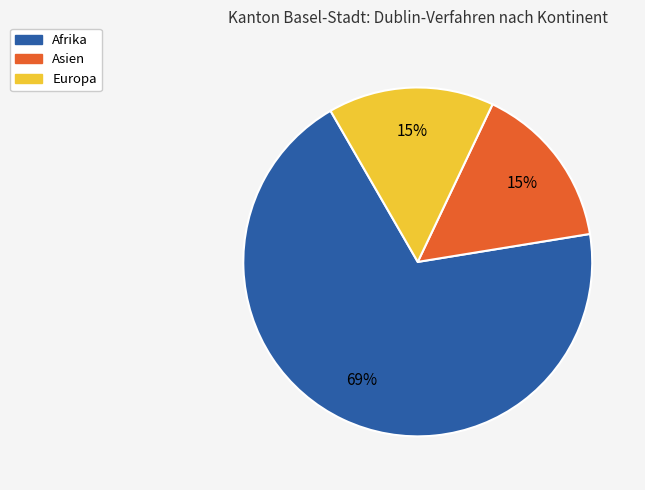

Is the sum of Asien and Europa greater than half?

No